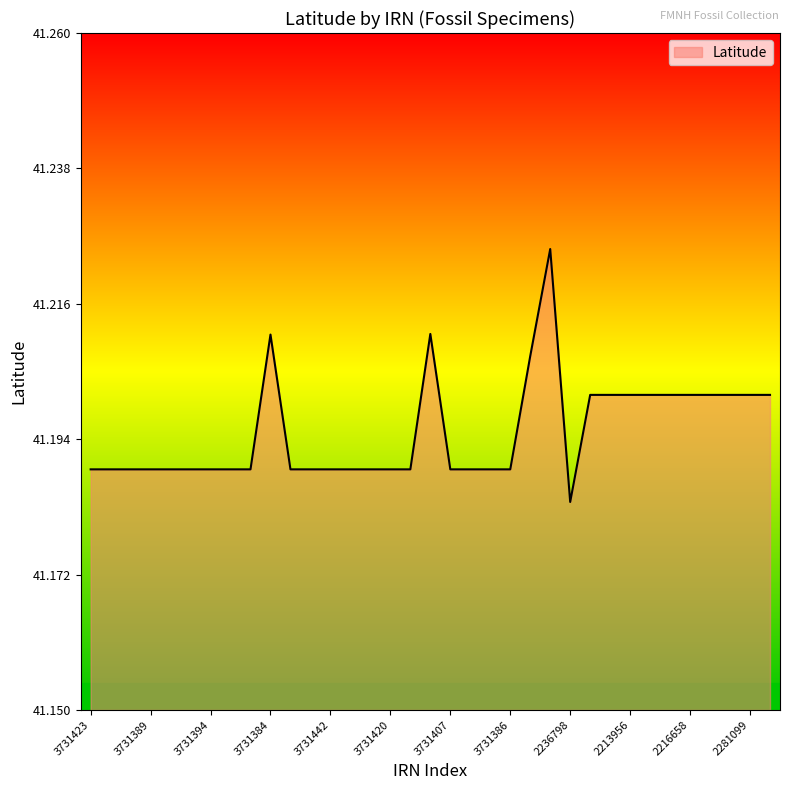

How many lines are shown in the chart?

1